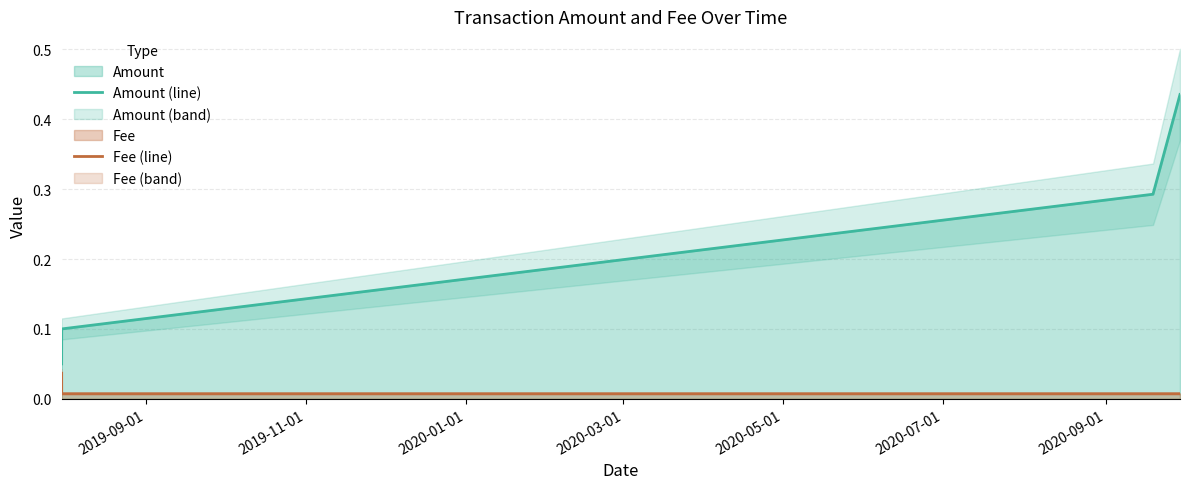

List the series in order of their peak value, highest first.

Amount (line), Fee (line)